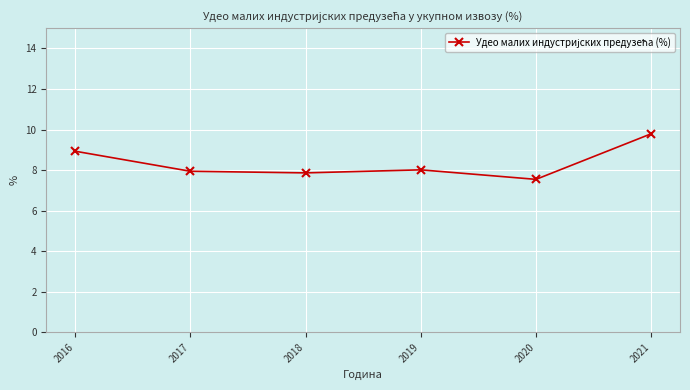

Read the value at 2018.

7.9